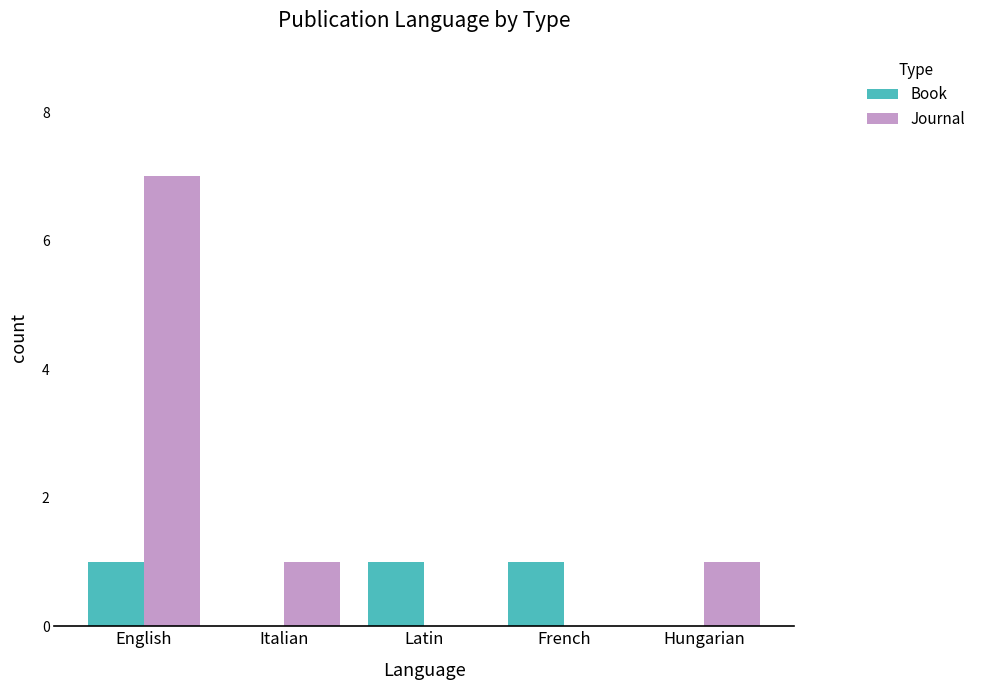

Which series has the largest total across all categories?

Journal